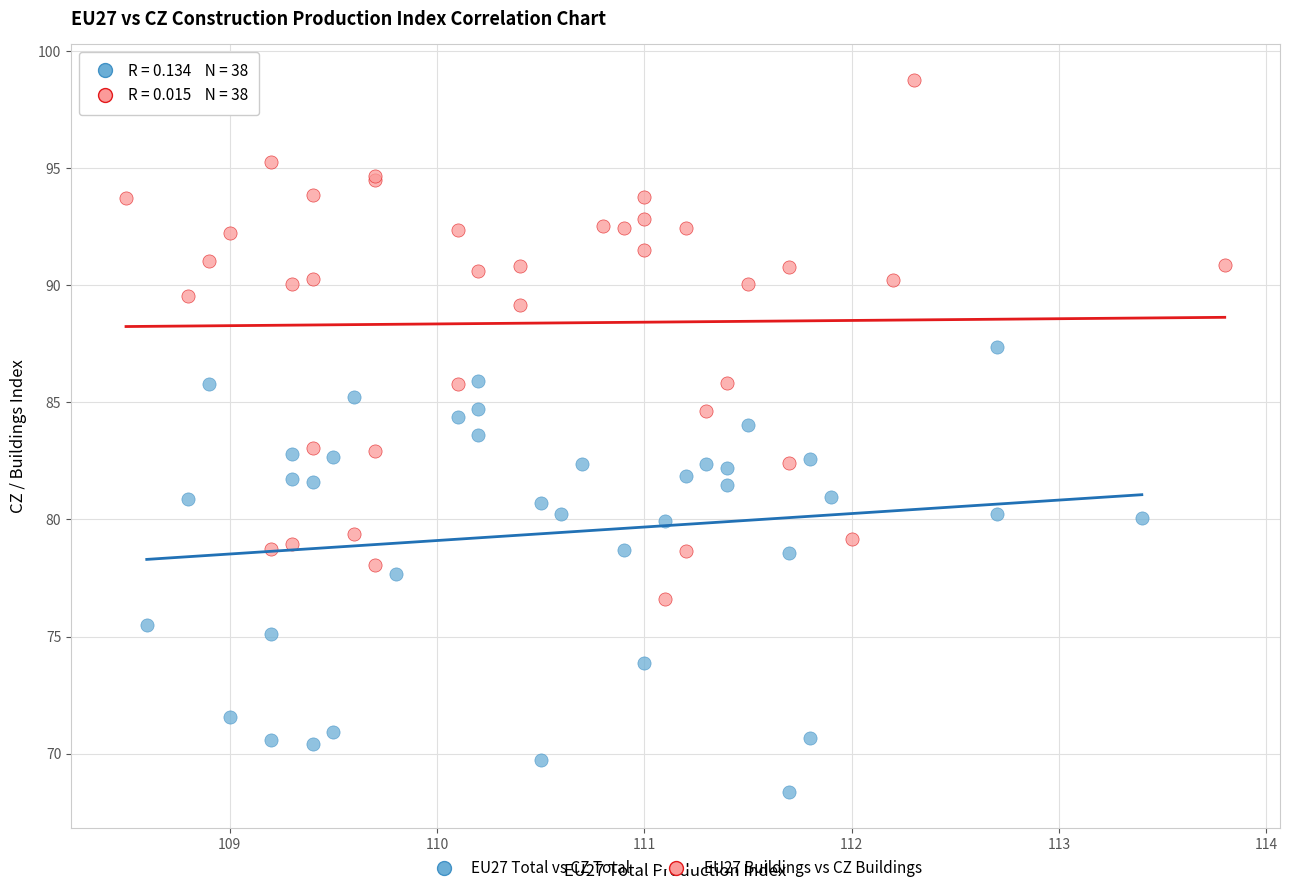

Which series contains the lowest Y value?

EU27 Total vs CZ Total